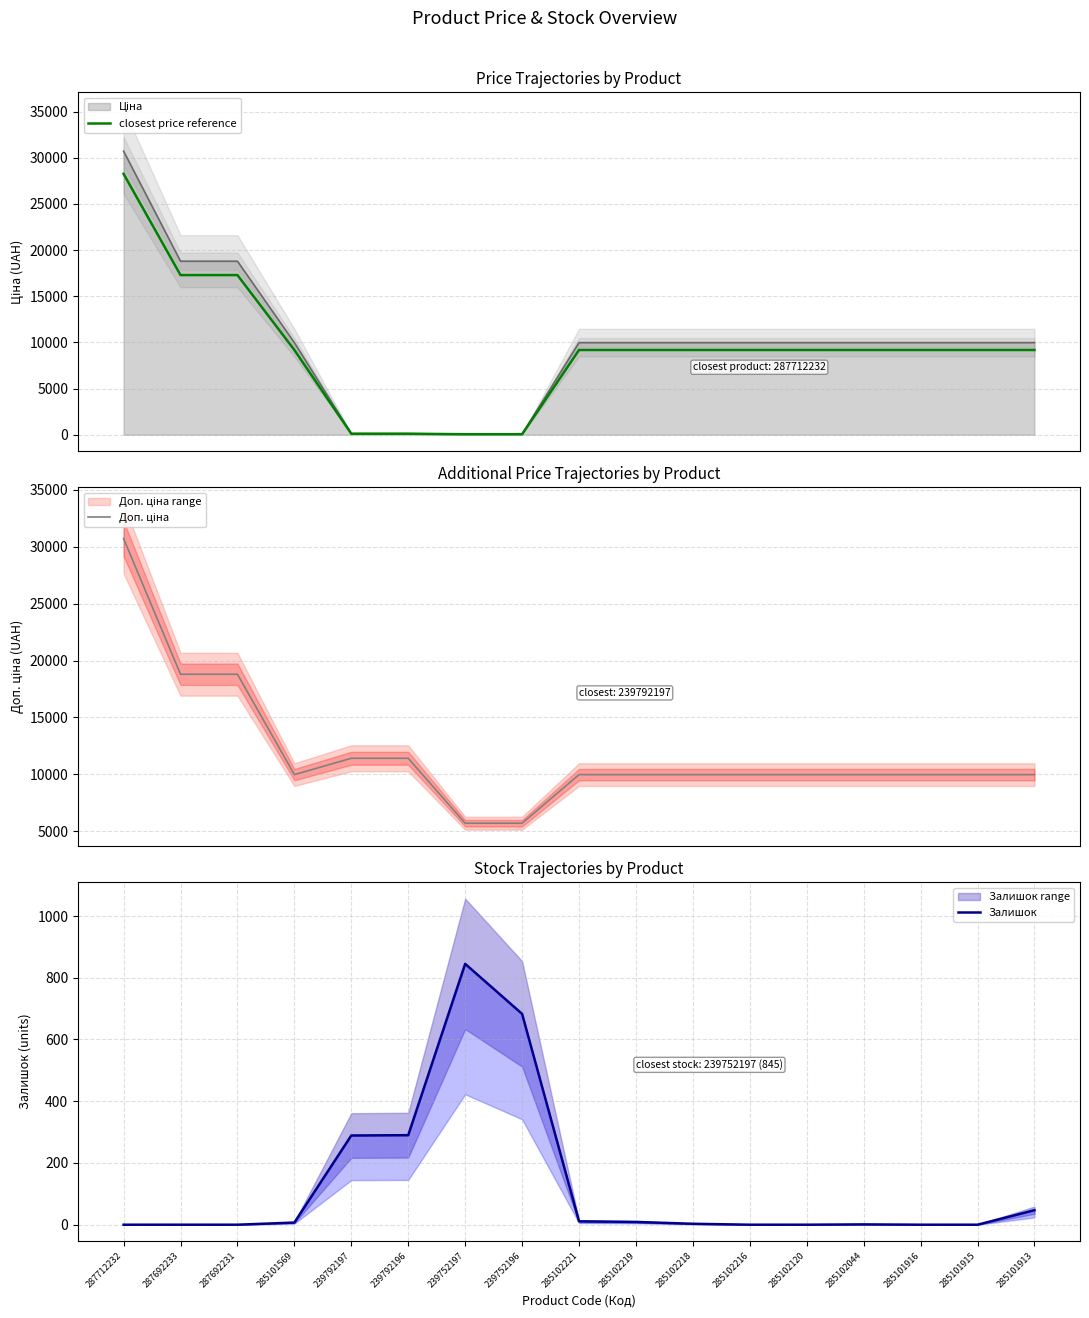

What is the greatest value displayed?

30717.1